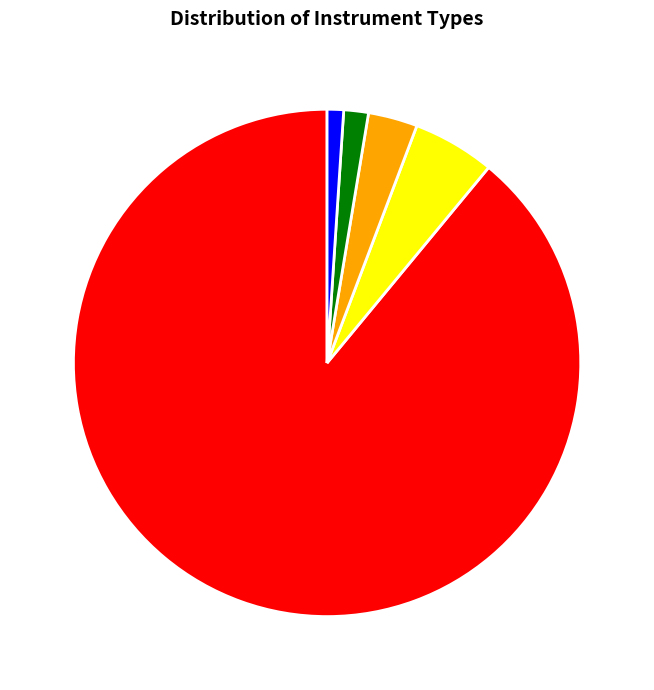

Rank the categories by value from lowest to highest.

EDR, CMP, TRK, SS2, AIS